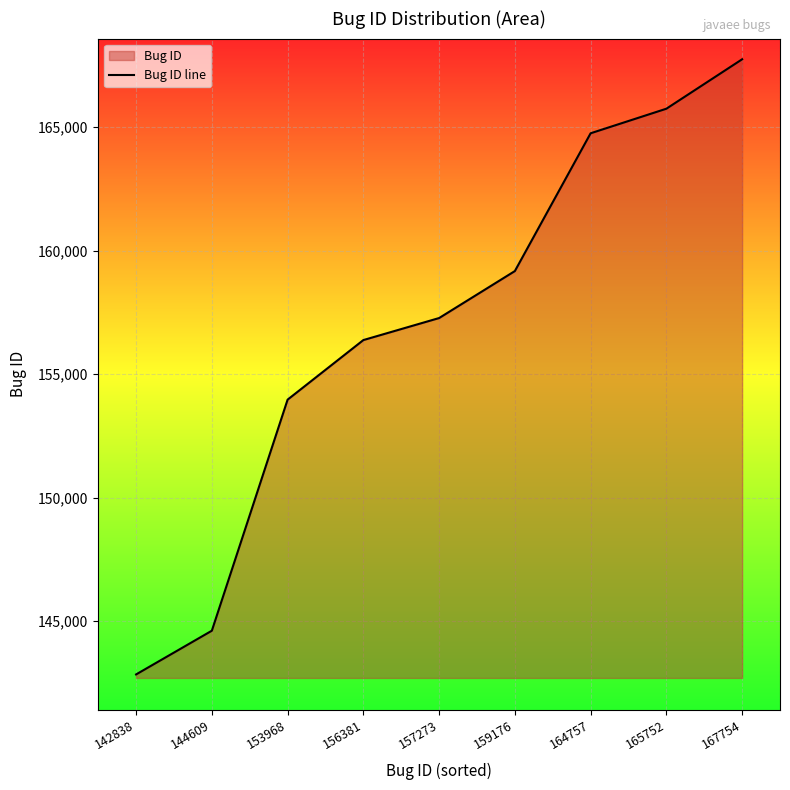

What is the sum of the values at 165752 and 144609?

310361